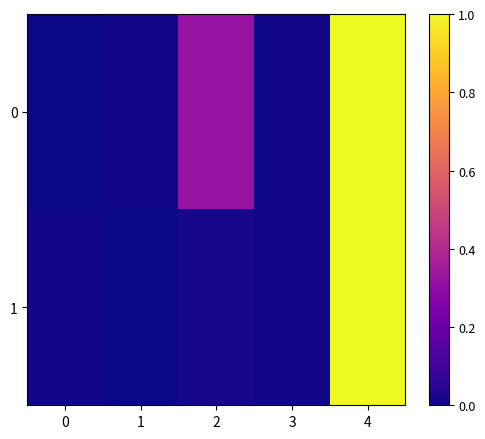

Reading left to right, list all the values displayed in this chart.

0: 0=0.0	1=0.0	2=0.3	3=0.0	4=1.0
1: 0=0.0	1=0.0	2=0.0	3=0.0	4=1.0